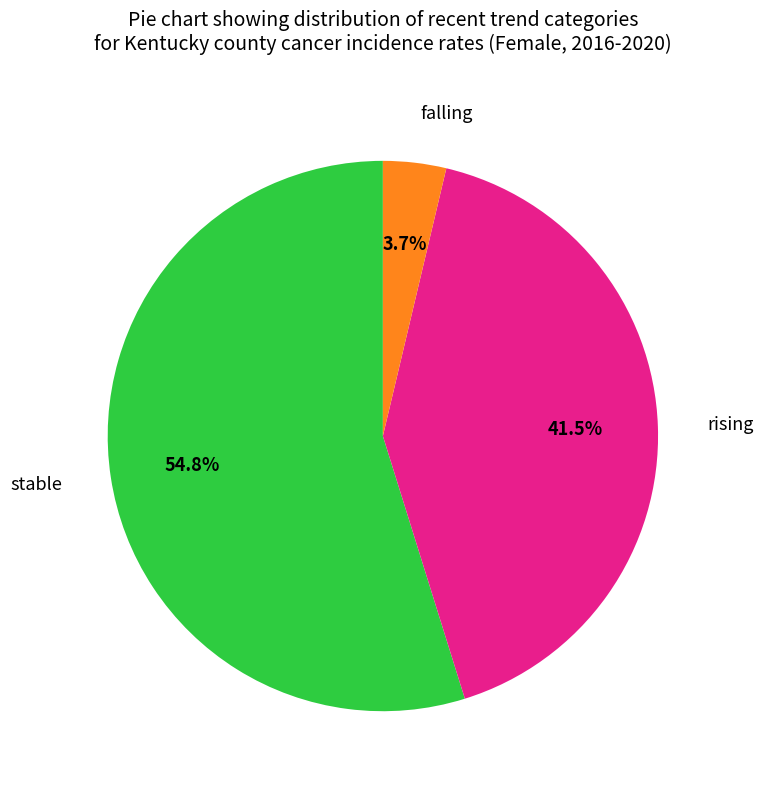

To the nearest percent, what portion does stable represent?

55%